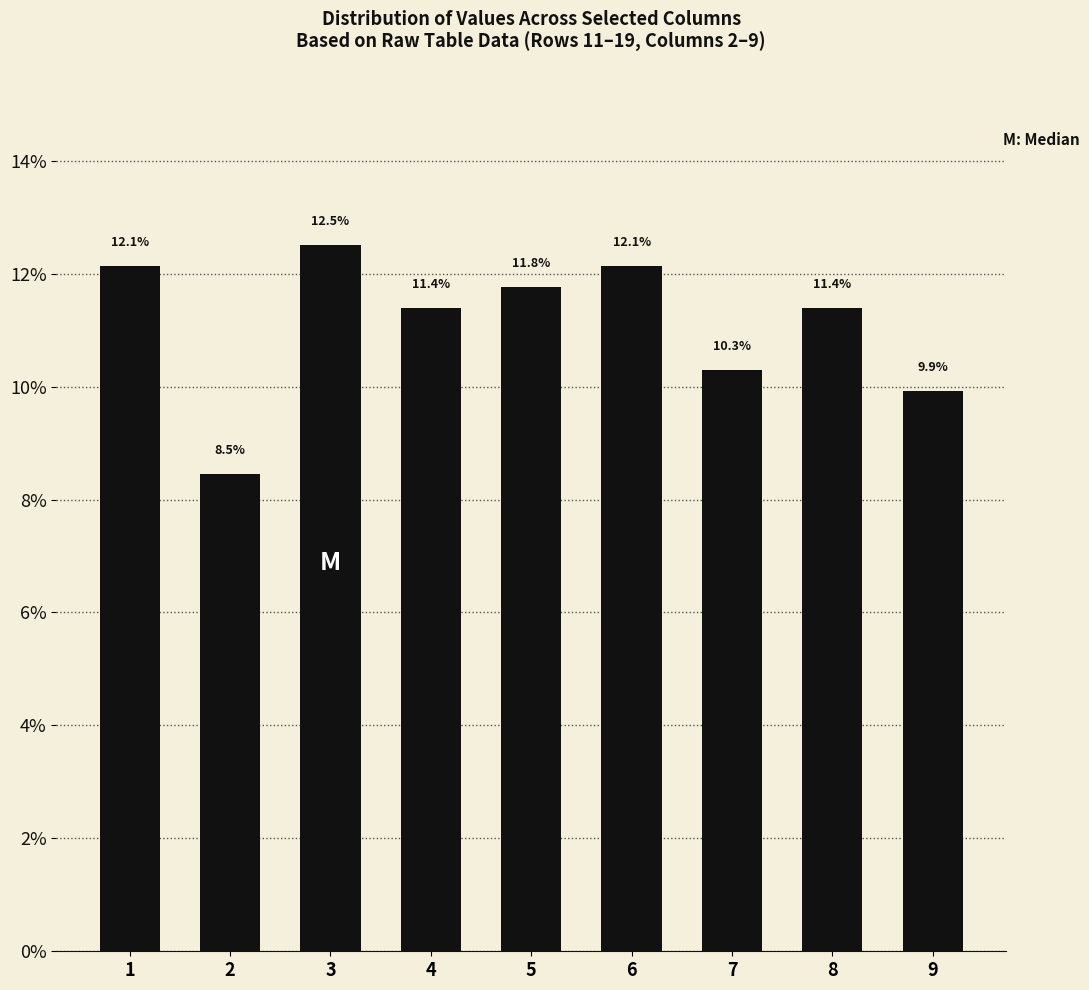

True or false: the data shows 12.1 at 6.

True